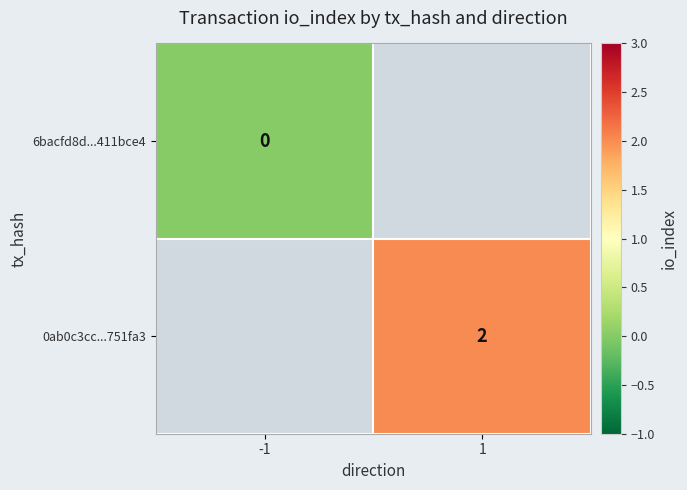

True or false: 0ab0c3cc...751fa3 has a value of 2 at 1.

True